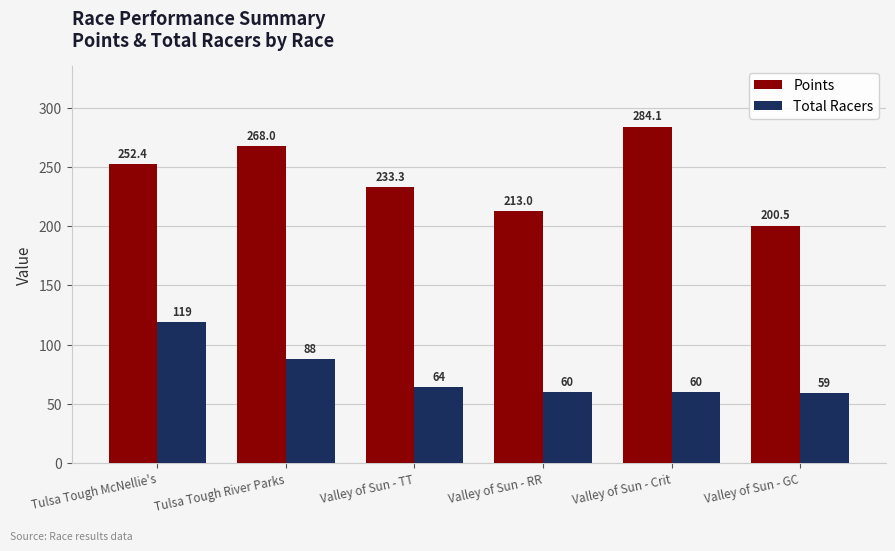

At which label does Total Racers reach its minimum?

Valley of Sun - GC